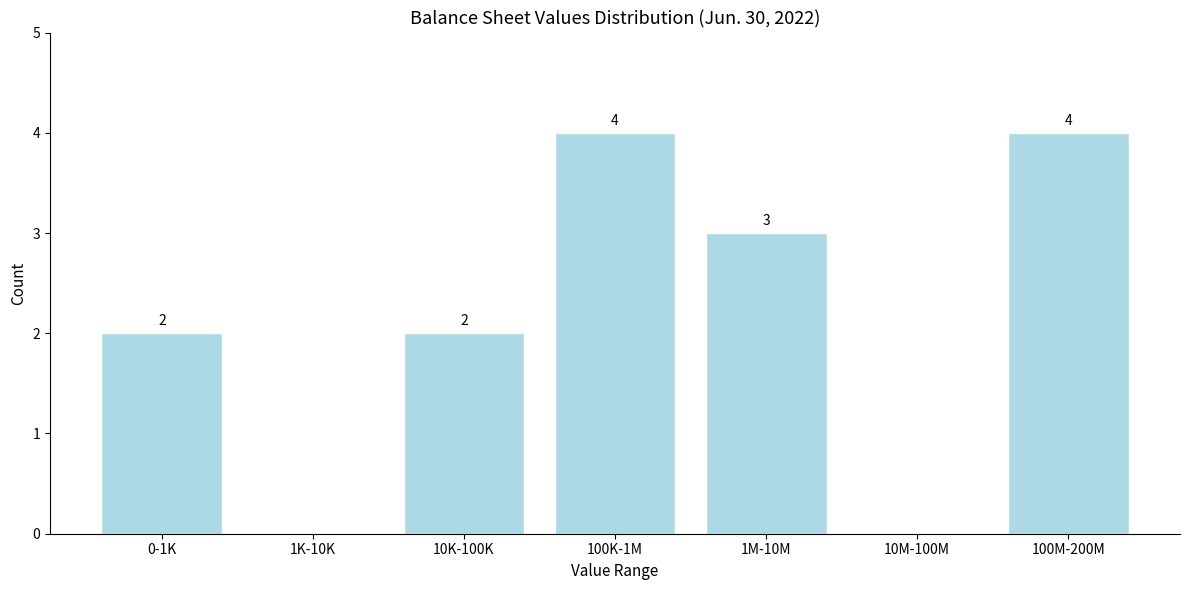

Reading right to left, extract all data points from this chart.

100M-200M=4	10M-100M=0	1M-10M=3	100K-1M=4	10K-100K=2	1K-10K=0	0-1K=2